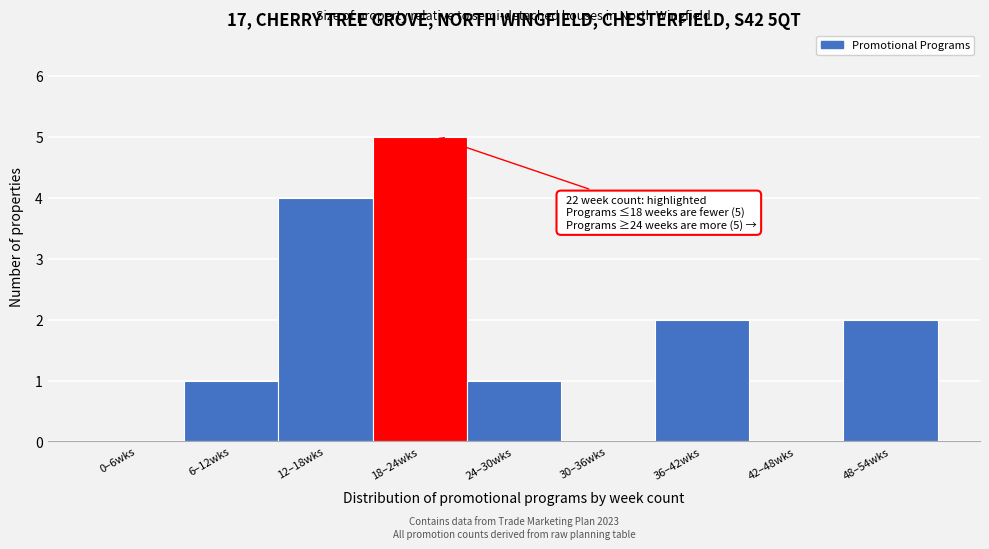

Reading left to right, list all the values displayed in this chart.

0–6wks=0	6–12wks=1	12–18wks=4	18–24wks=5	24–30wks=1	30–36wks=0	36–42wks=2	42–48wks=0	48–54wks=2